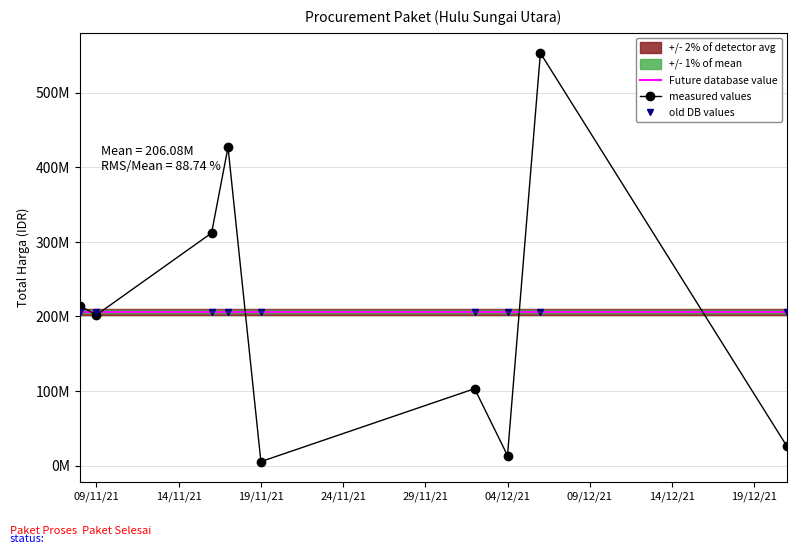

List the series in order of their peak value, highest first.

measured values, Future database value, old DB values